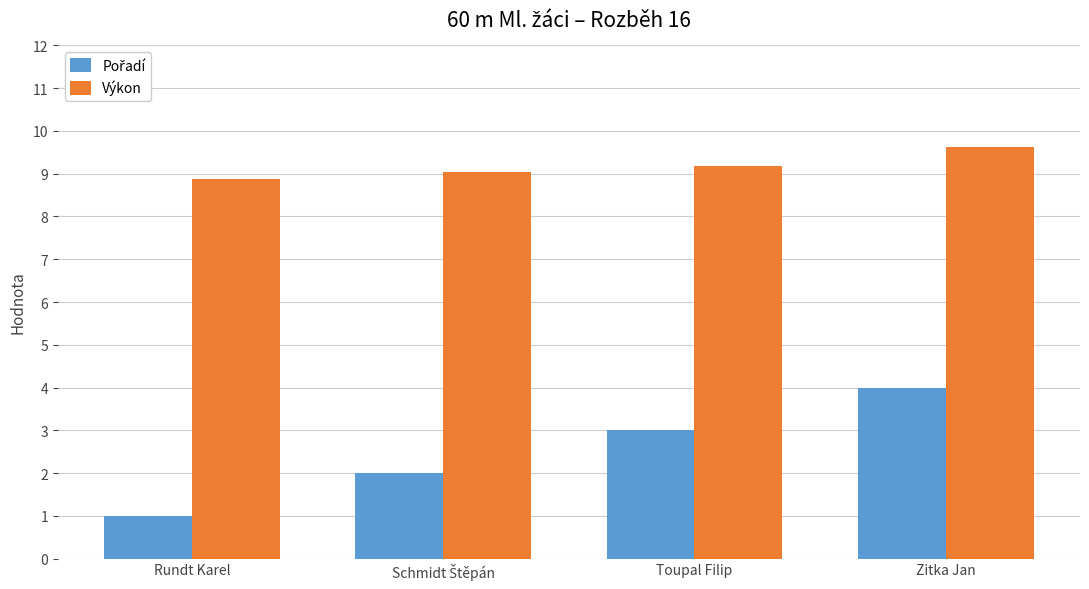

True or false: Výkon has a value of 14.4 at Toupal Filip.

False